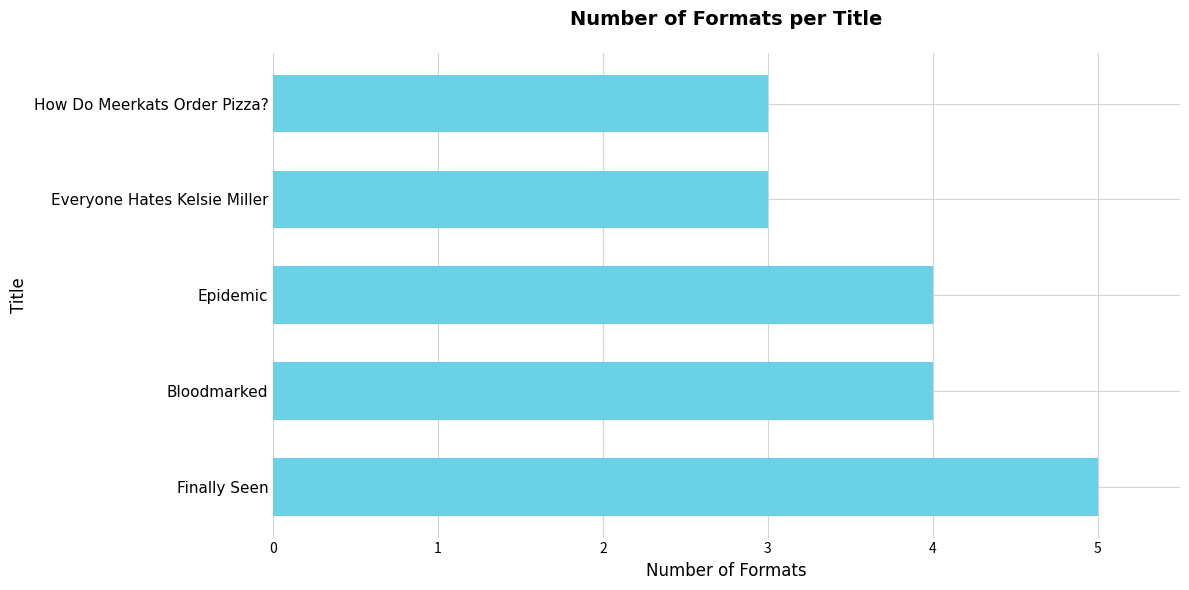

What is the maximum value shown in the chart?

5